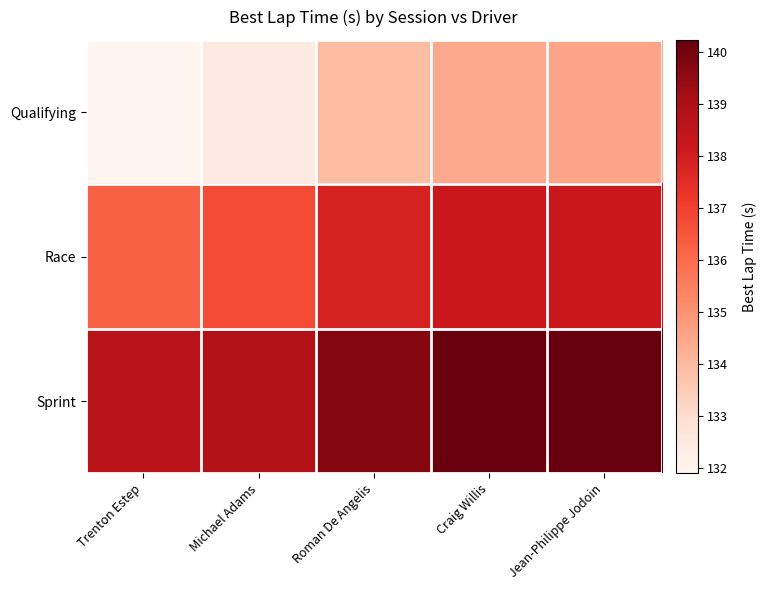

List the series in order of their overall mean, lowest first.

Qualifying, Race, Sprint